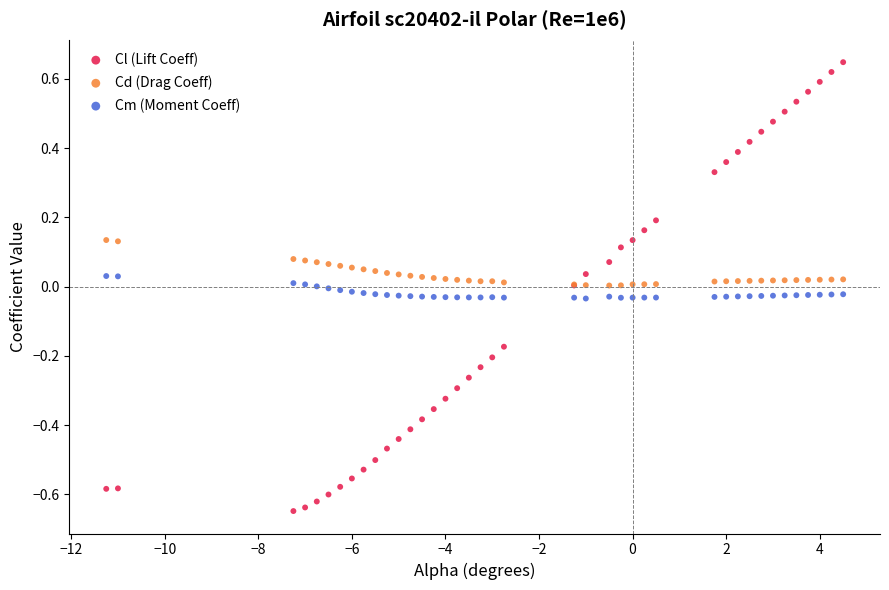

Which series reaches the maximum Y coordinate?

Cl (Lift Coeff)